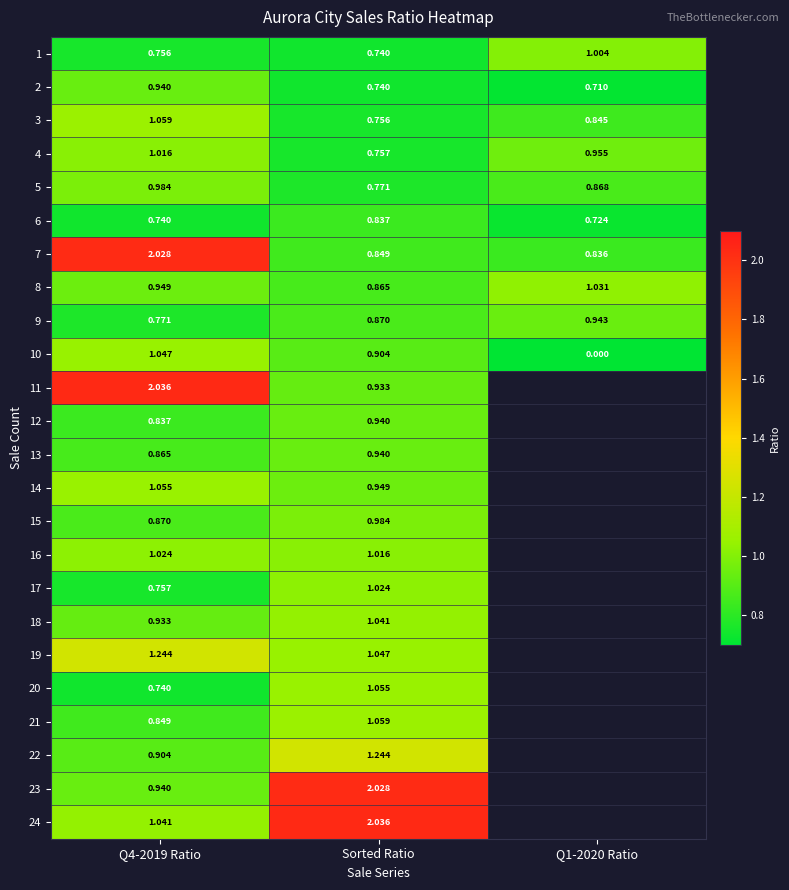

Is the value of 18 at Sorted Ratio greater than the value of 15 at Q4-2019 Ratio?

Yes